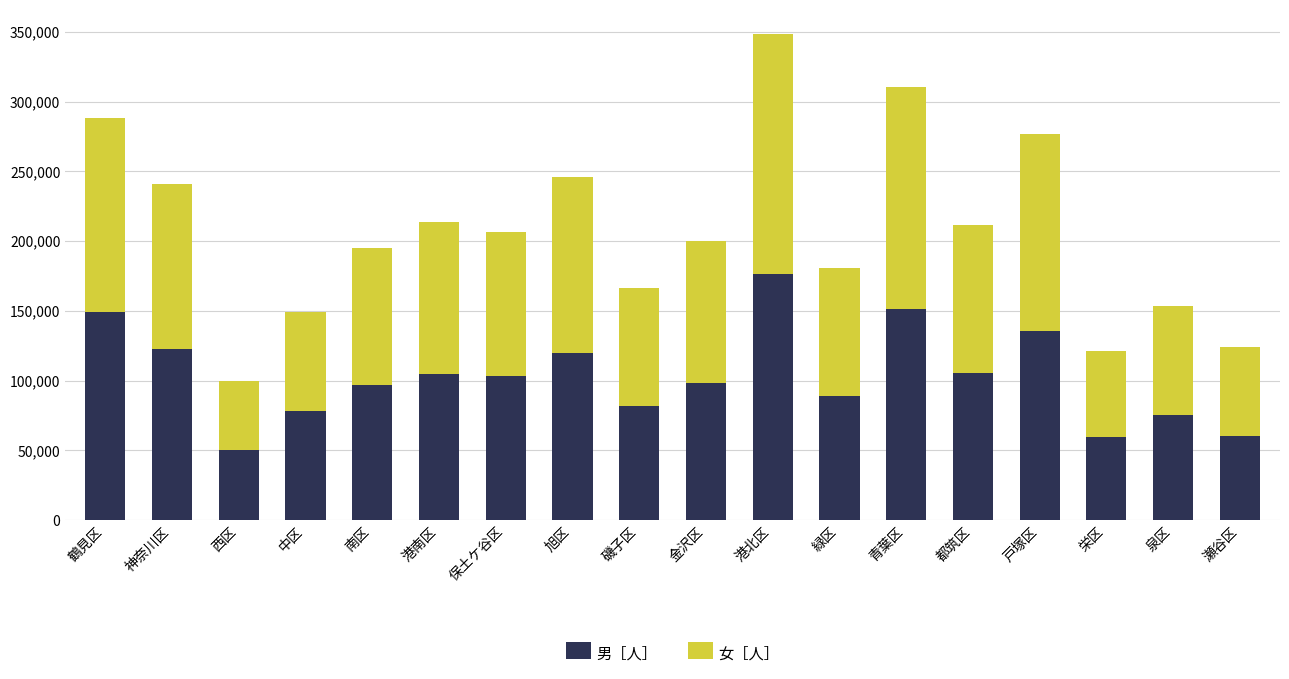

What is the difference between the maximum and minimum values in the 男［人］ series?

125660